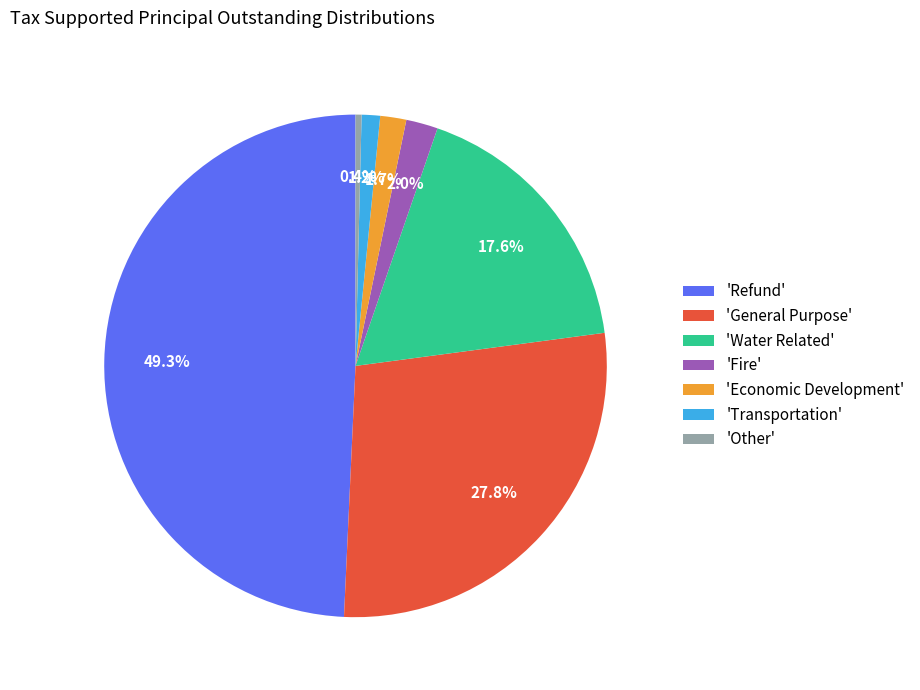

Which category has the biggest portion of the pie?

'Refund'